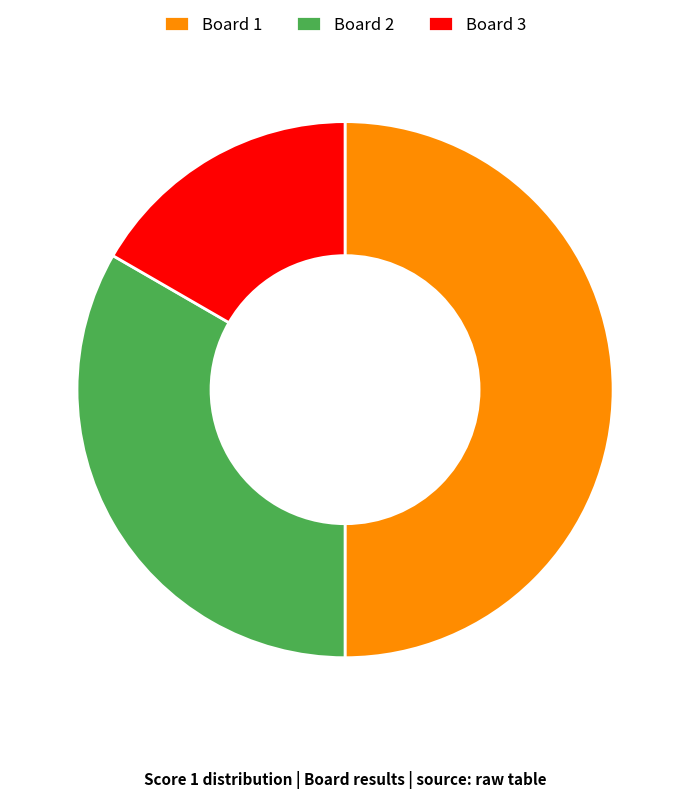

What is the largest slice in the pie chart?

Board 1